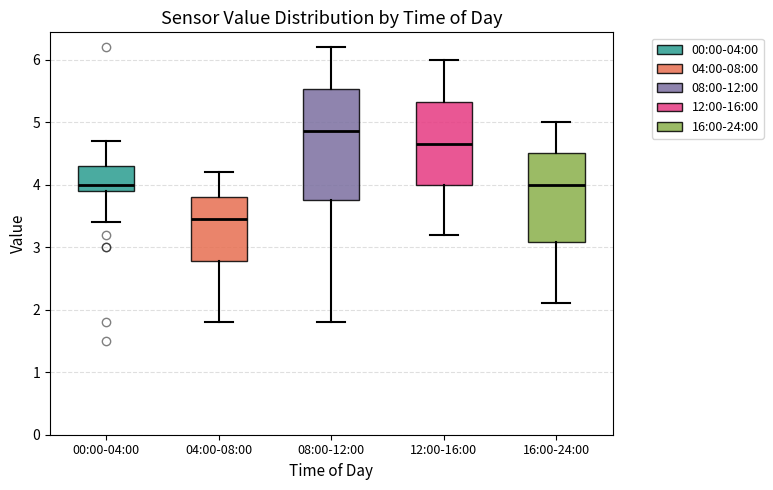

Where does the upper whisker of the box for 12:00-16:00 end on the y-axis? The values are not printed on the chart, so give them approximately, as read against the axis.

6.0